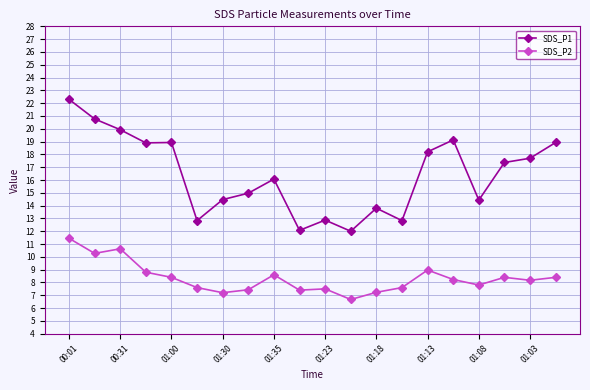

Rank the series by their average value, from highest to lowest.

SDS_P1, SDS_P2